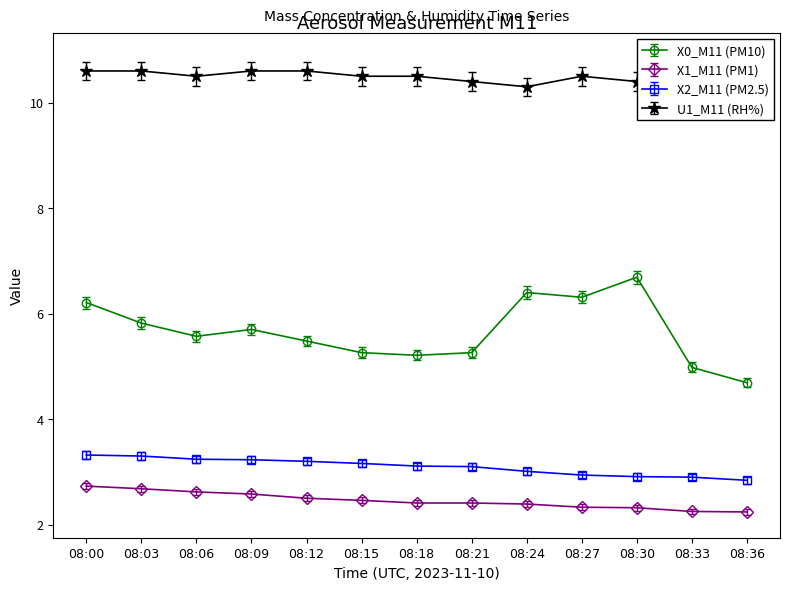

What is the spread (max minus min) of values at 08:00?

7.9